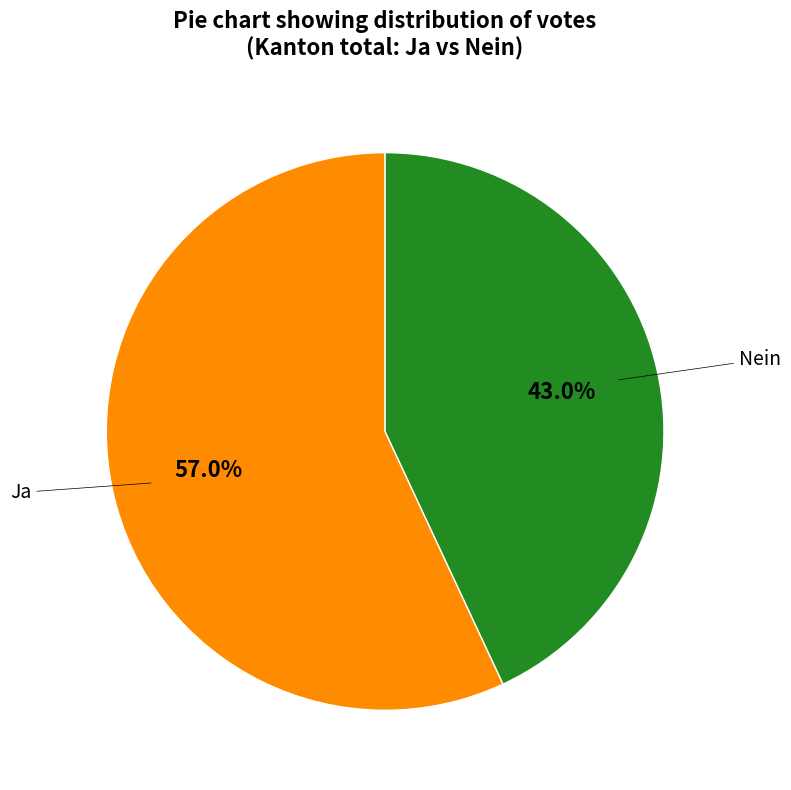

How many segments does this pie chart have?

2